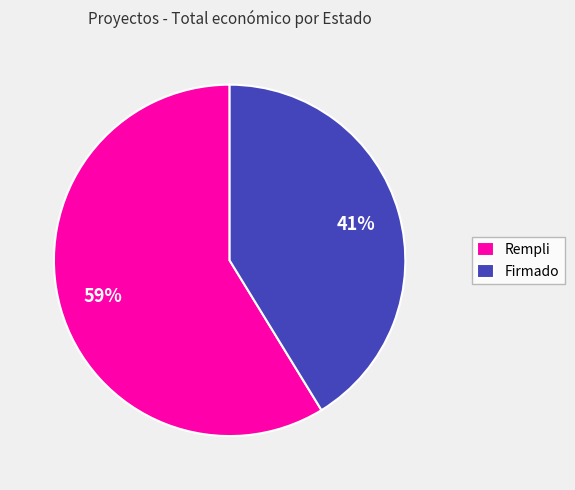

The Firmado slice represents 41% of the pie. True or false?

True